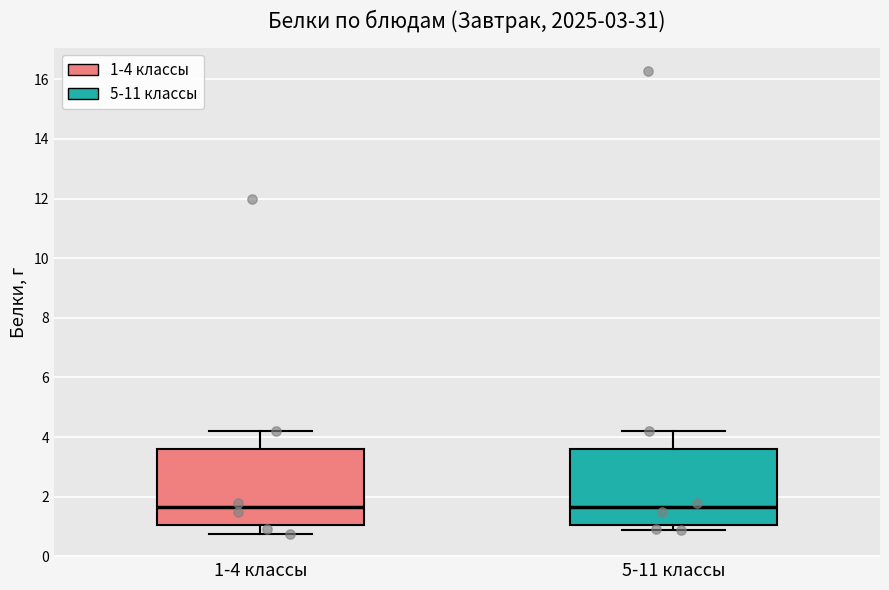

Reading left to right, transcribe this box plot: for each box, give where its median line is, the range the box spans, and where its two whiskers end, as read against the y-axis. The values are not printed on the chart, so give them approximately, as read against the axis.

1-4 классы: median 1.6, box 1.0 to 3.6, whiskers 0.8 to 4.2
5-11 классы: median 1.6, box 1.0 to 3.6, whiskers 1.0 (just below the box's lower edge) to 4.2